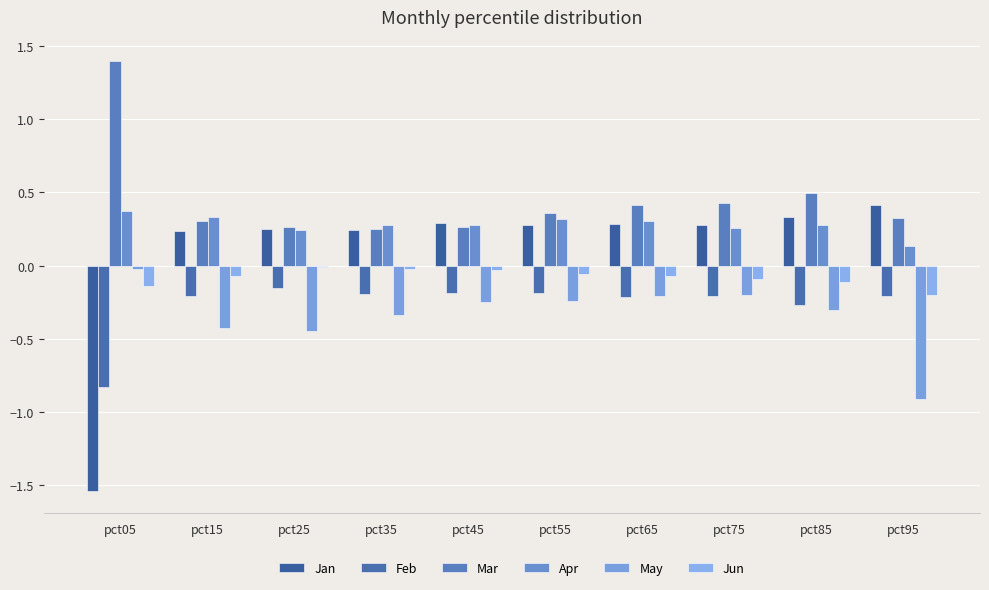

Does the chart contain any negative values?

Yes